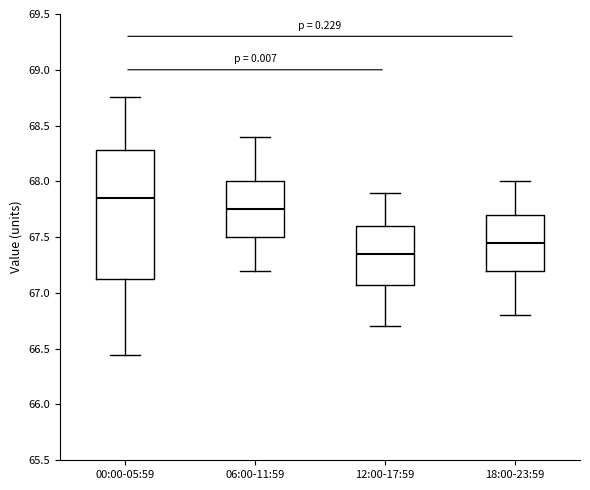

Which box is the tallest, from its lower edge to its upper edge?

00:00-05:59